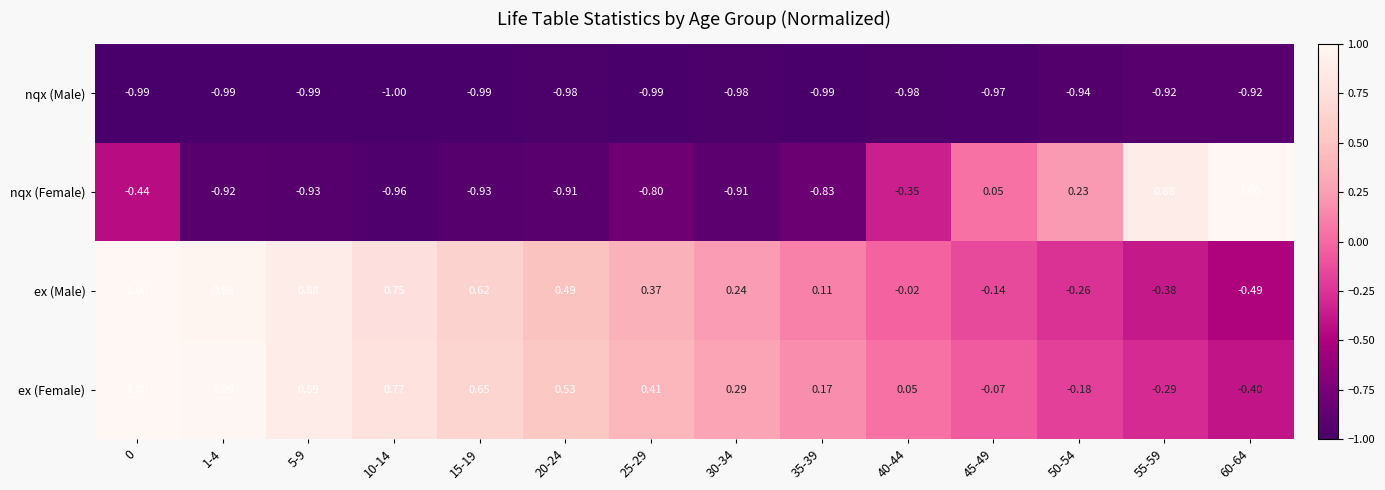

Is the value of nqx (Male) at 35-39 greater than the value of ex (Female) at 0?

No